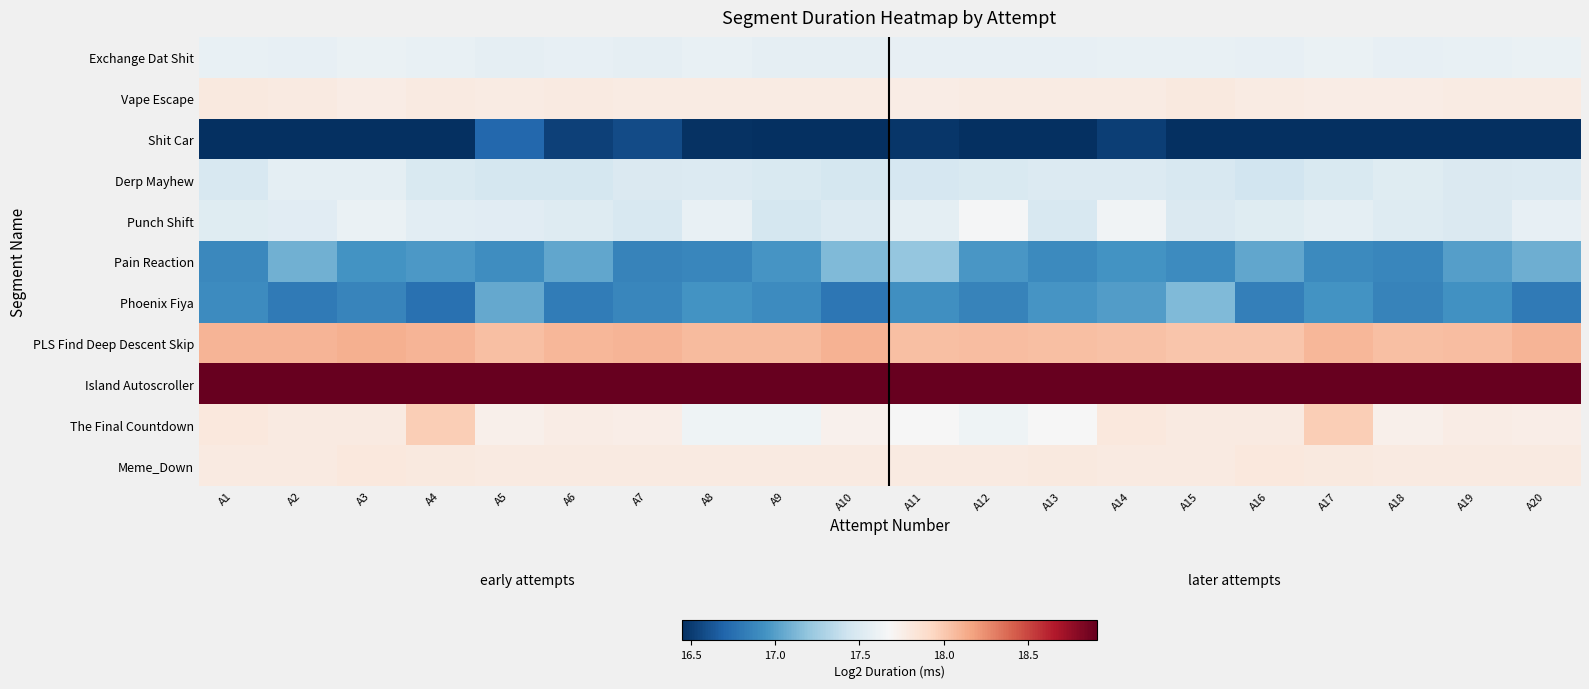

Between A9 and A14, which is larger?

A14